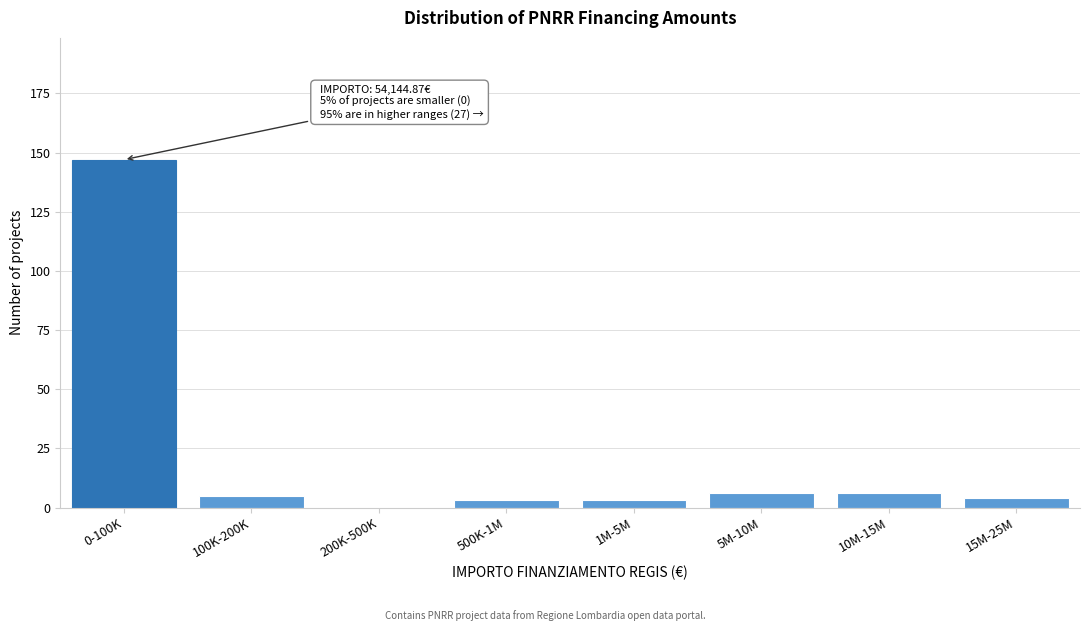

Reading right to left, extract all data points from this chart.

15M-25M=4	10M-15M=6	5M-10M=6	1M-5M=3	500K-1M=3	200K-500K=0	100K-200K=5	0-100K=147